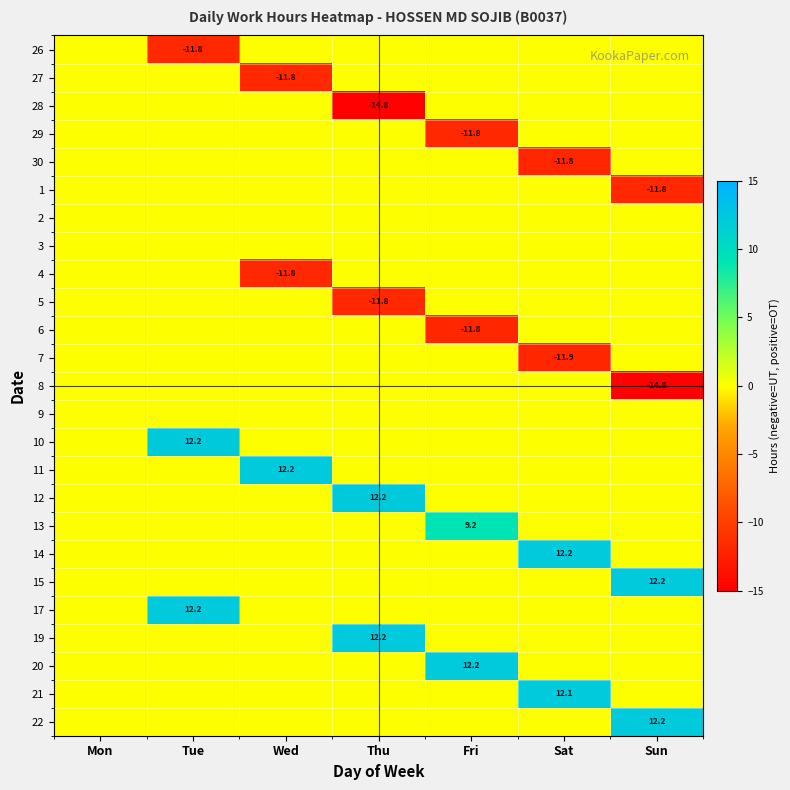

At which label is 4 closest to -5?

Mon